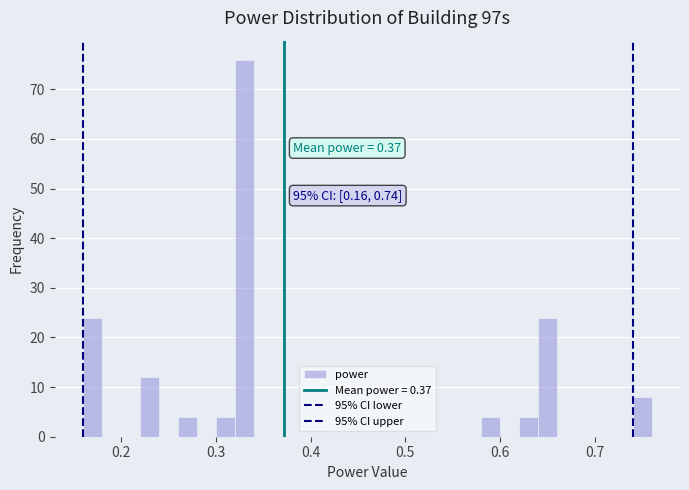

Around what value on the x-axis is the tallest bar? Give the approximate position of its centre, as read against the axis.

0.33